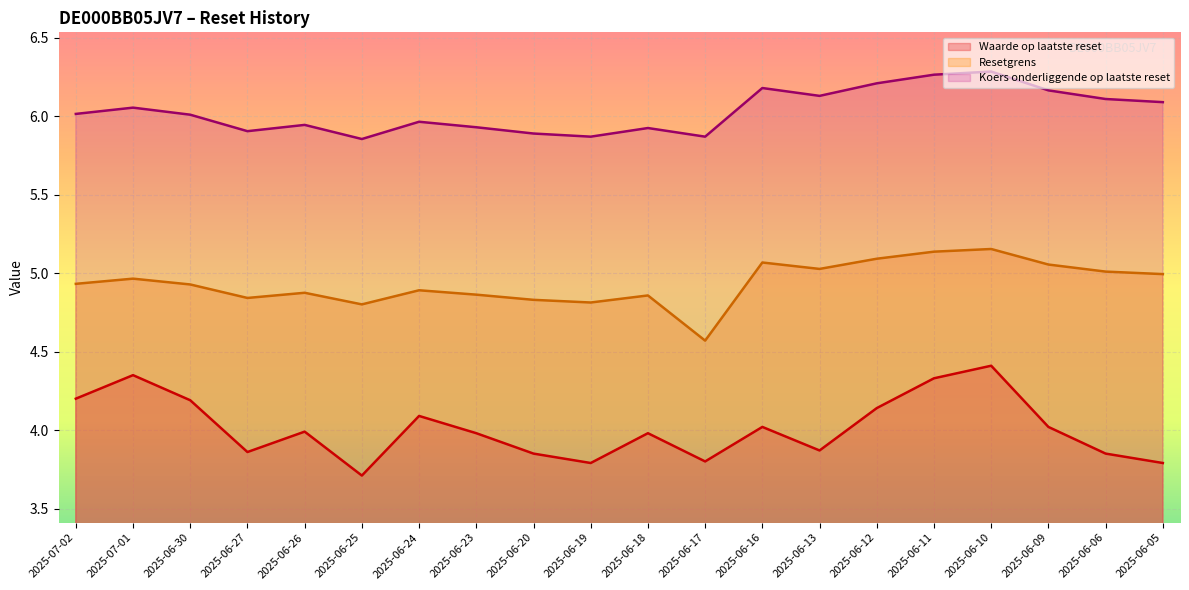

What is the total value across all series at 2025-06-20?

14.6